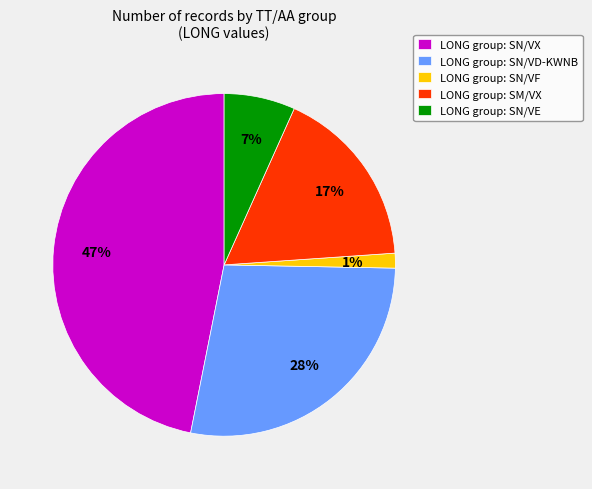

What is the largest slice in the pie chart?

LONG group: SN/VX